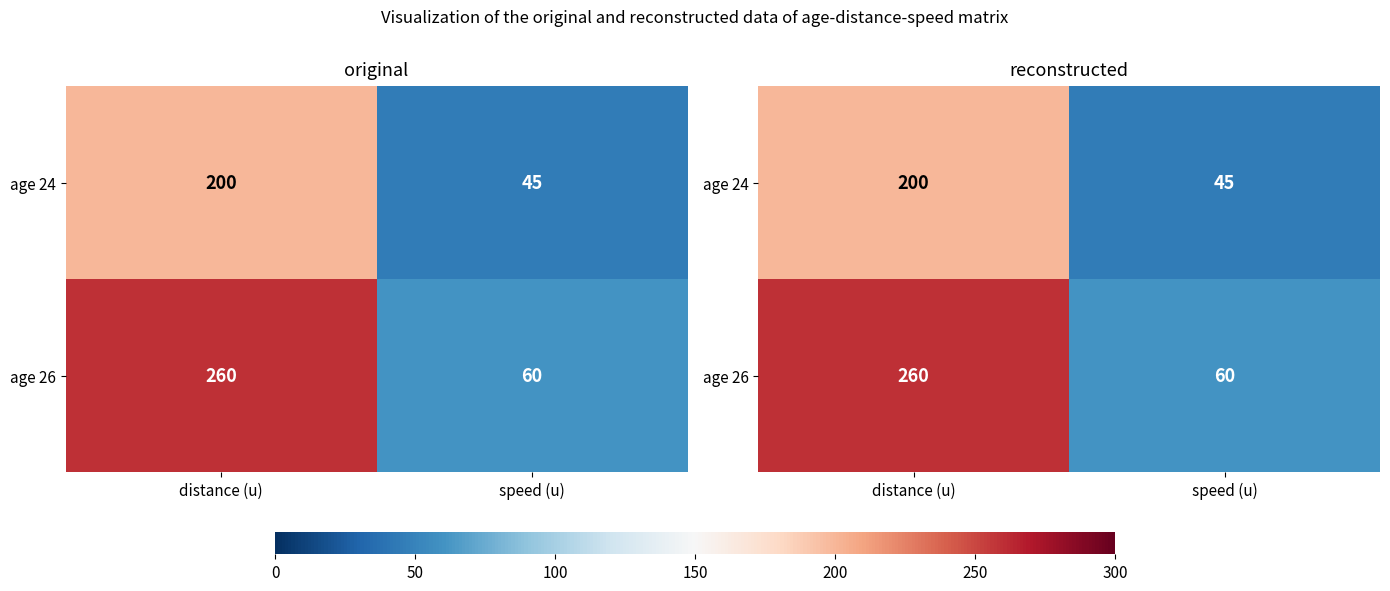

What is the difference between the age 24 values at speed (u) and distance (u)?

155